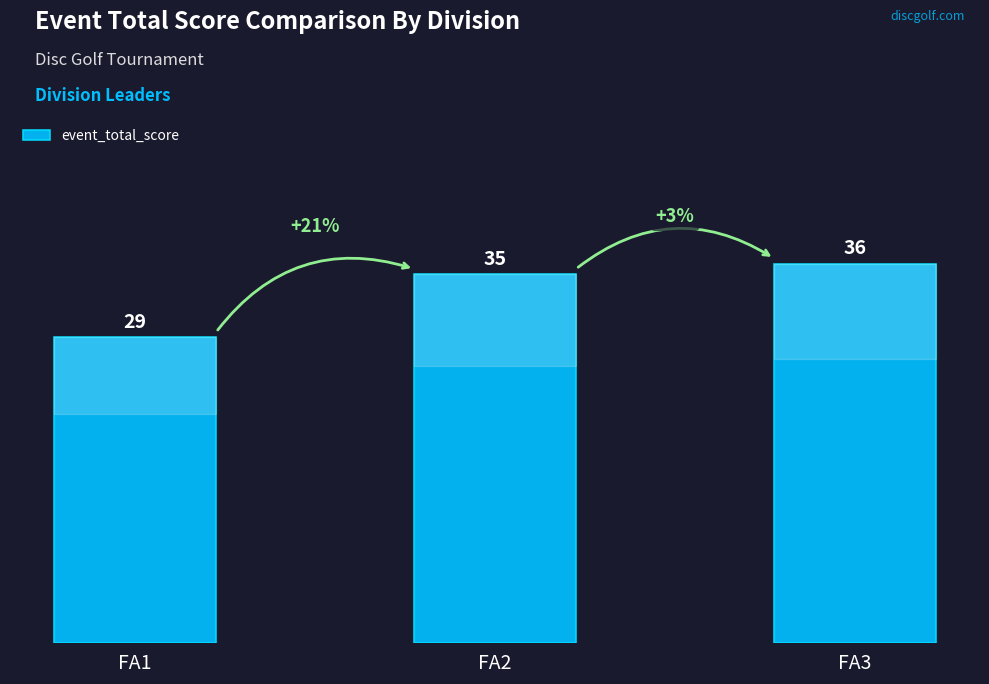

Reading left to right, what are all the values shown in this chart?

FA1=29	FA2=35	FA3=36